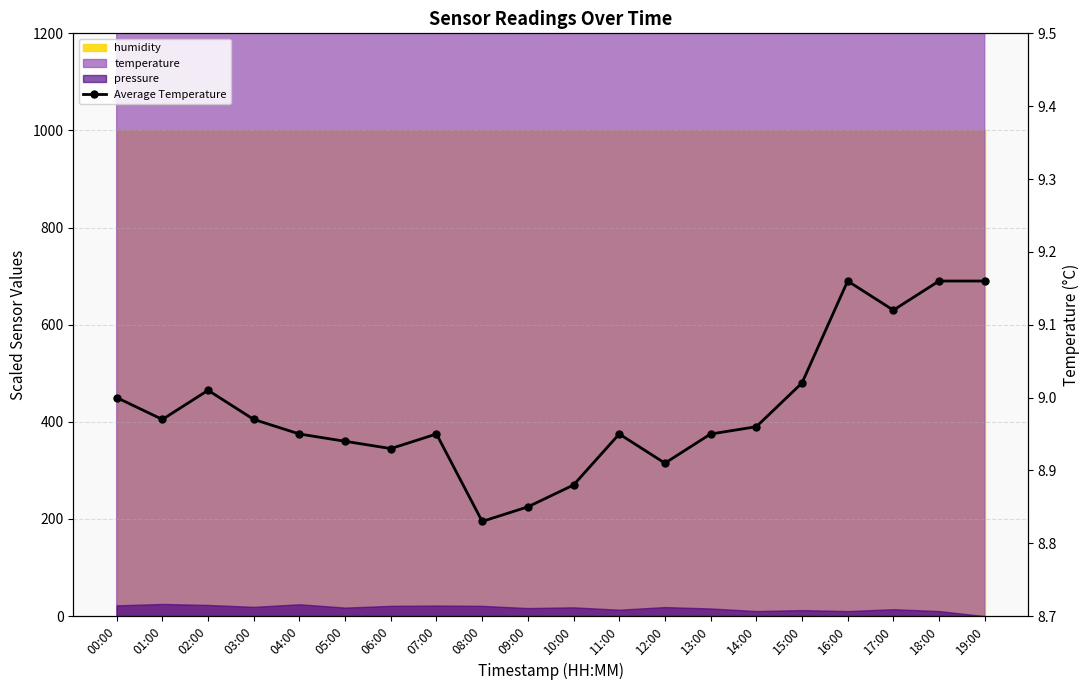

Read the value at 14:00.

9.0